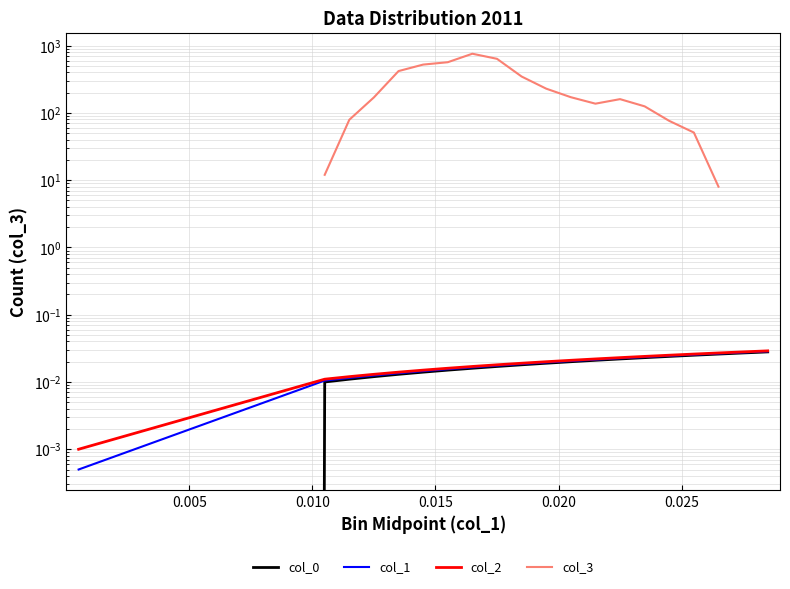

How many categories are shown in the chart?

20